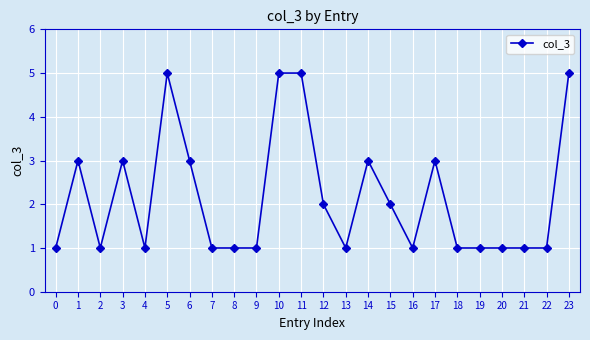

Which has a higher value, 1 or 15?

1